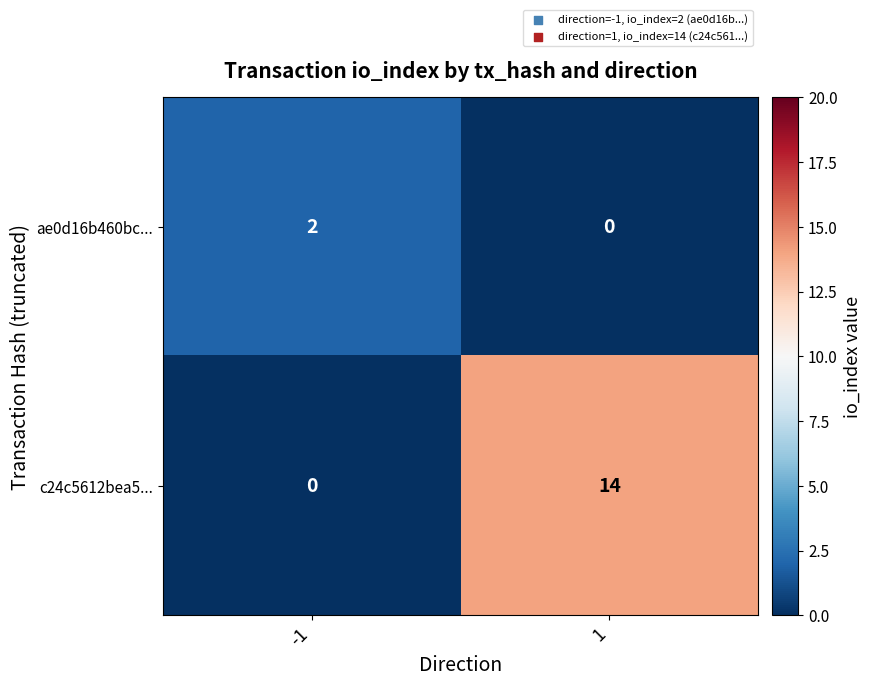

What is the total value across all series at 1?

14